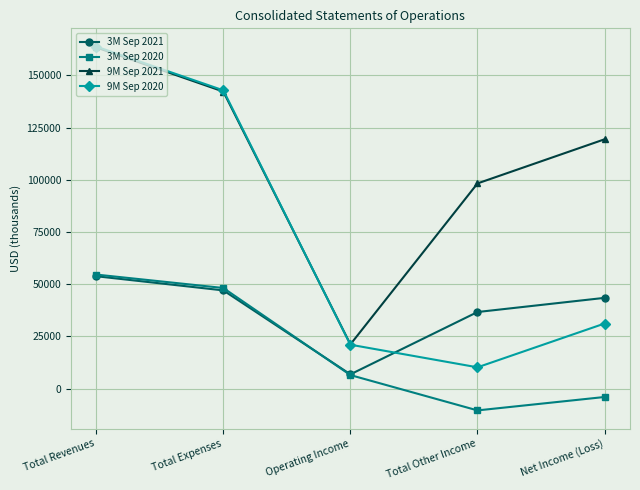

Reading left to right, what are all the values shown in this chart?

3M Sep 2021: 53796	47010	6786	36648	43434
3M Sep 2020: 54589	48161	6428	-10497	-4069
9M Sep 2021: 163434	142284	21150	98267	119417
9M Sep 2020: 163862	142874	20988	10149	31137